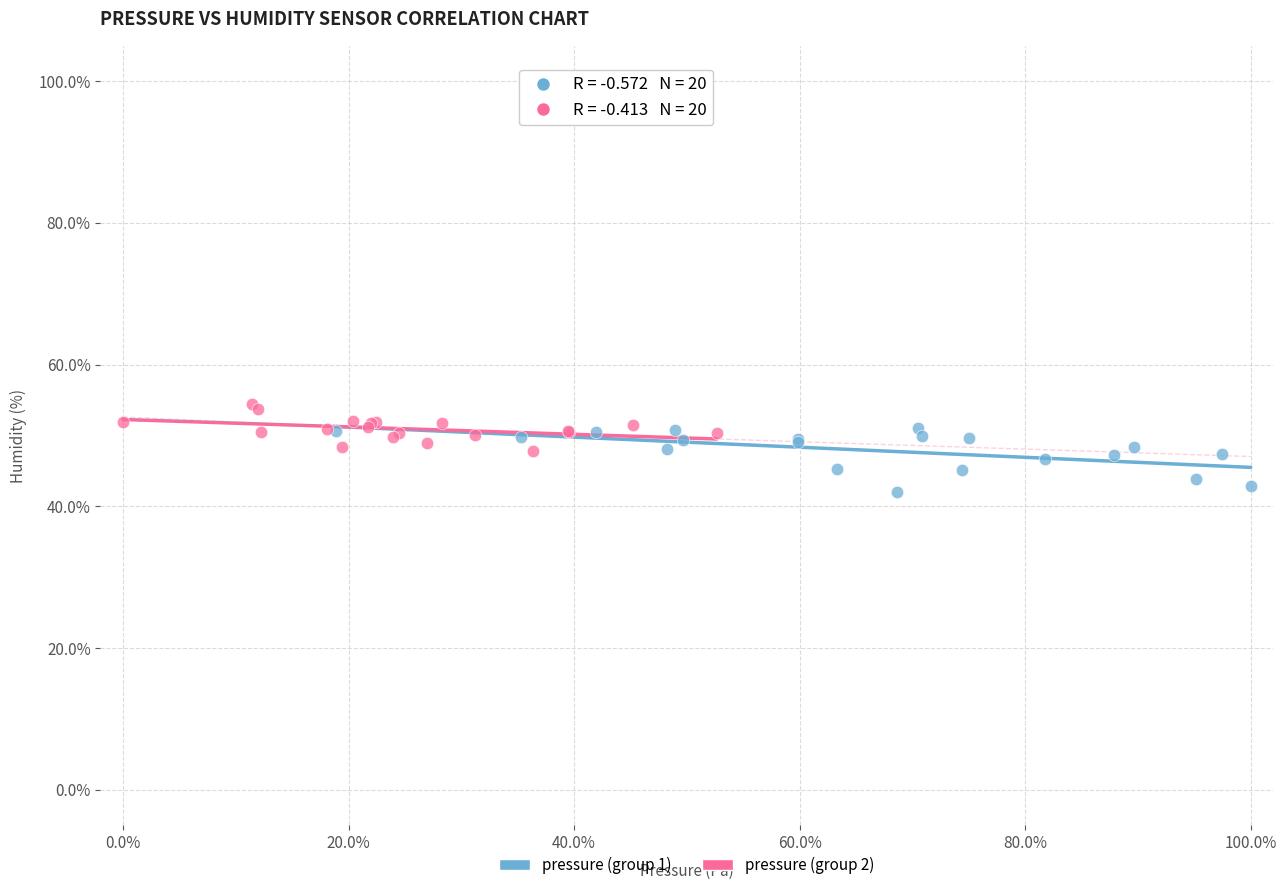

Which series reaches the minimum Y coordinate?

pressure (group 1)